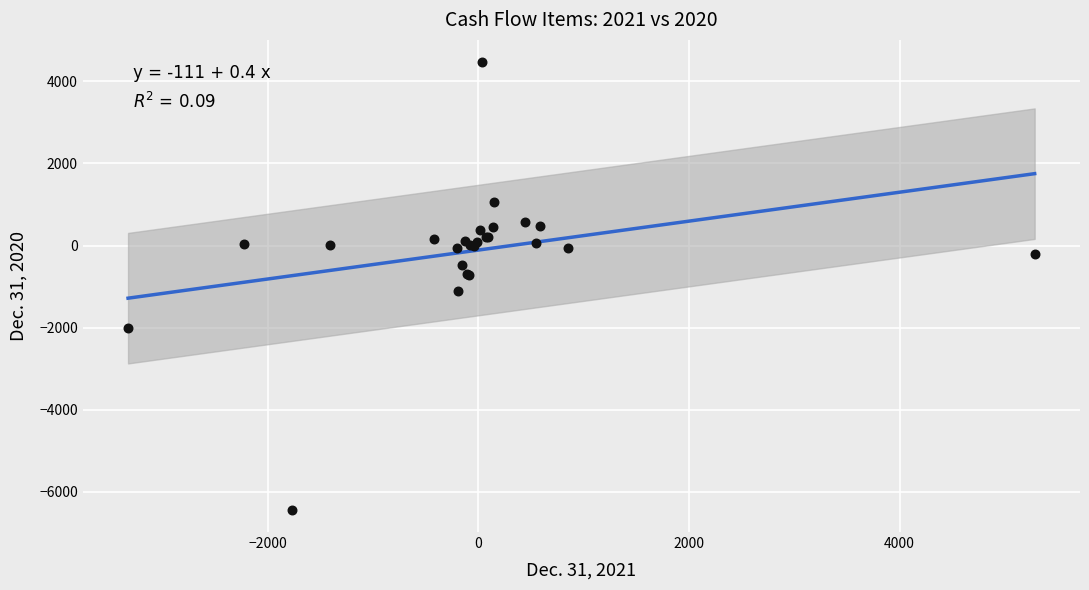

What Y value in the scatter plot is closest to -985?

-1109